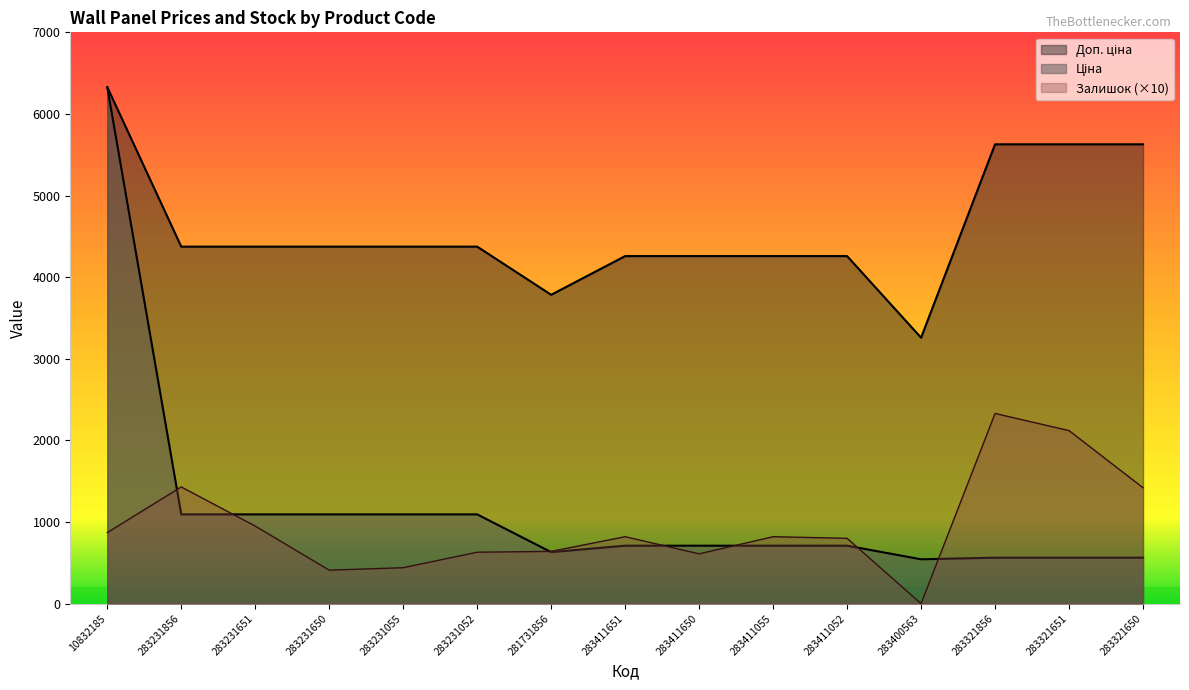

What is the total value across all series at 283321856?

8520.9